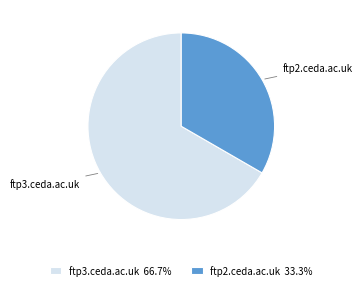

Between ftp3.ceda.ac.uk and ftp2.ceda.ac.uk, which is larger?

ftp3.ceda.ac.uk